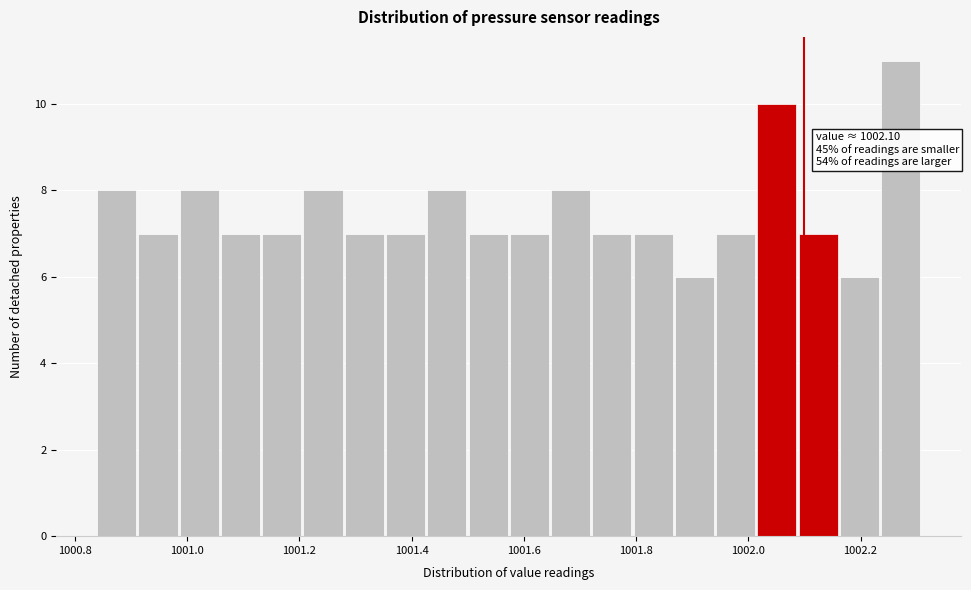

Read against the x-axis, roughly where is the centre of the tallest bar?

1002.28